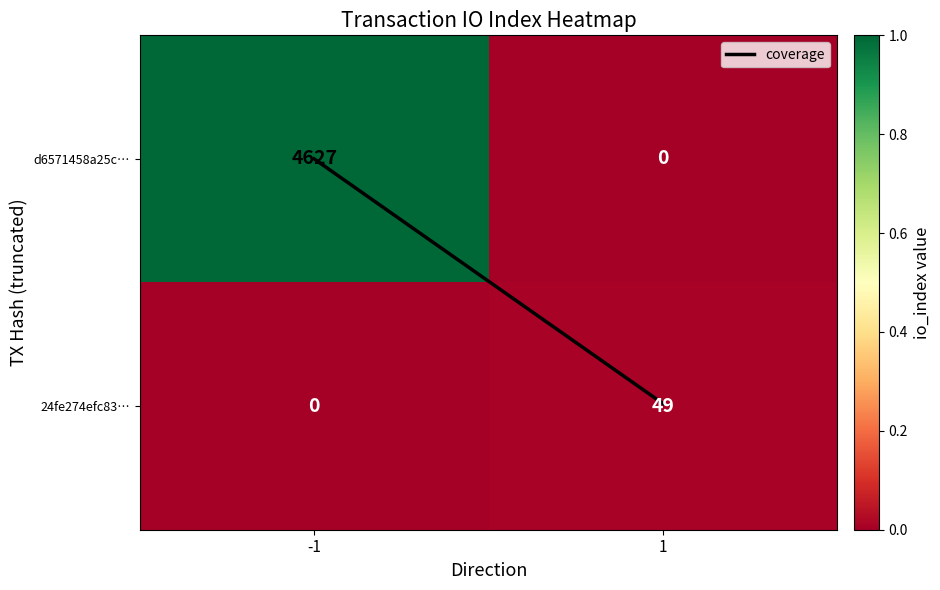

What is the sum of all 24fe274efc83… values?

49